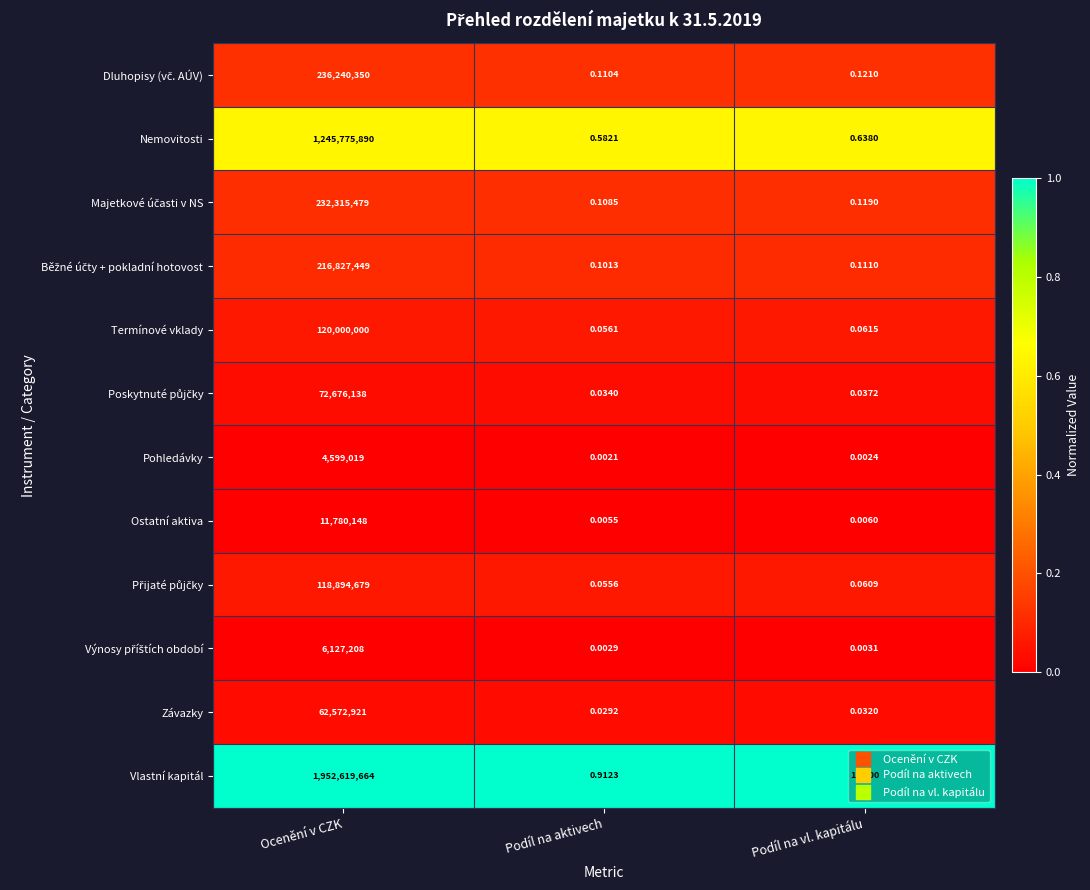

At which label does Závazky reach its peak?

Ocenění v CZK